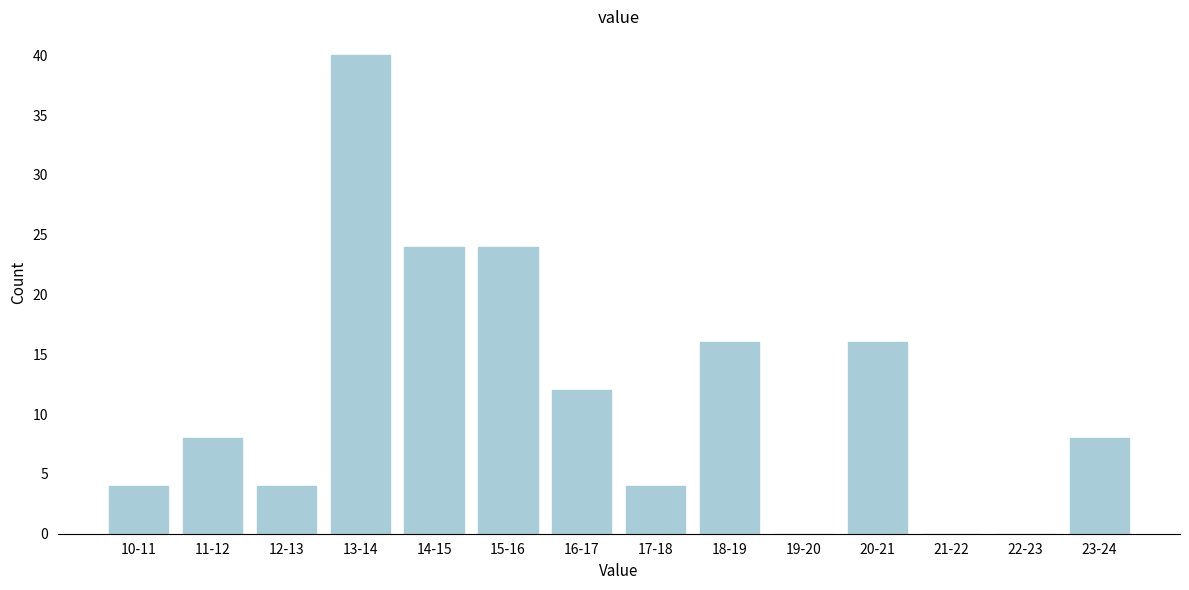

Reading left to right, list all the values displayed in this chart.

10-11=4	11-12=8	12-13=4	13-14=40	14-15=24	15-16=24	16-17=12	17-18=4	18-19=16	19-20=0	20-21=16	21-22=0	22-23=0	23-24=8